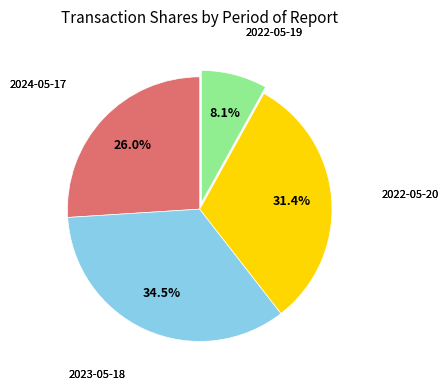

How many slices are in this pie chart?

4